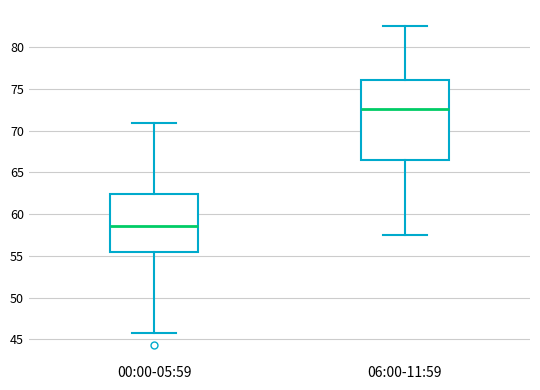

Reading left to right, transcribe this box plot: for each box, give where its median line is, the range the box spans, and where its two whiskers end, as read against the y-axis. The values are not printed on the chart, so give them approximately, as read against the axis.

00:00-05:59: median 58.5, box 55.5 to 62.5, whiskers 45.5 to 71.0
06:00-11:59: median 72.5, box 66.5 to 76.0, whiskers 57.5 to 82.5